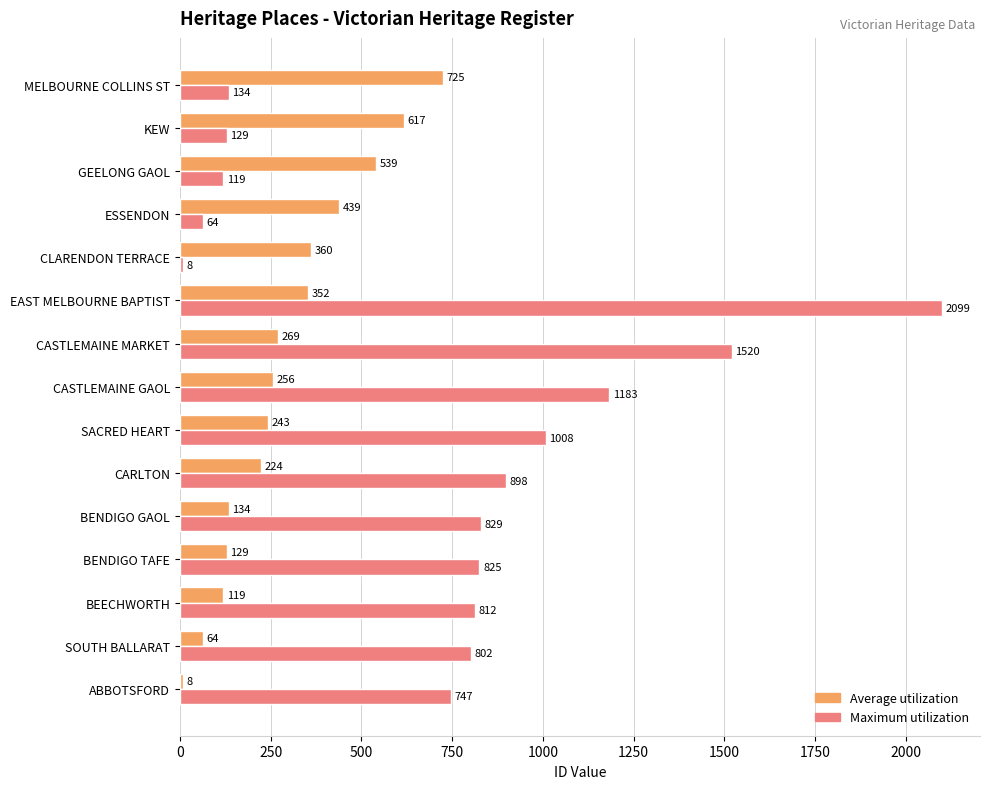

True or false: Maximum utilization has a value of 2099 at EAST MELBOURNE BAPTIST.

True